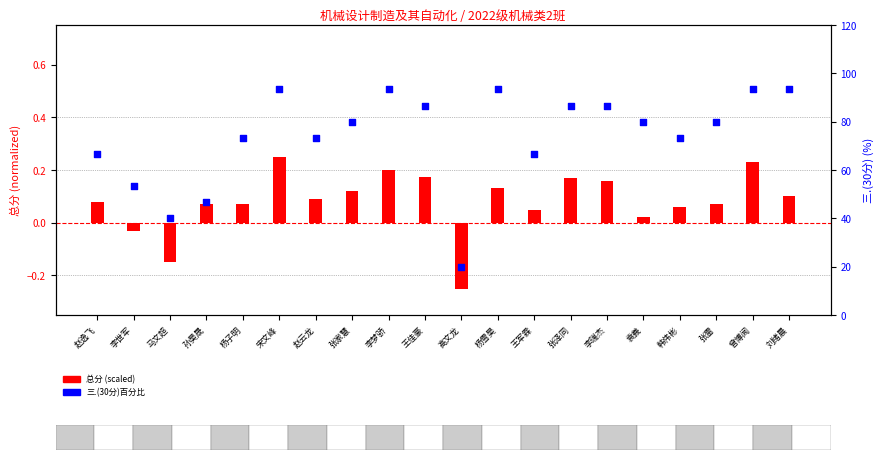

What is the total value across all series at 张家慧?

80.1